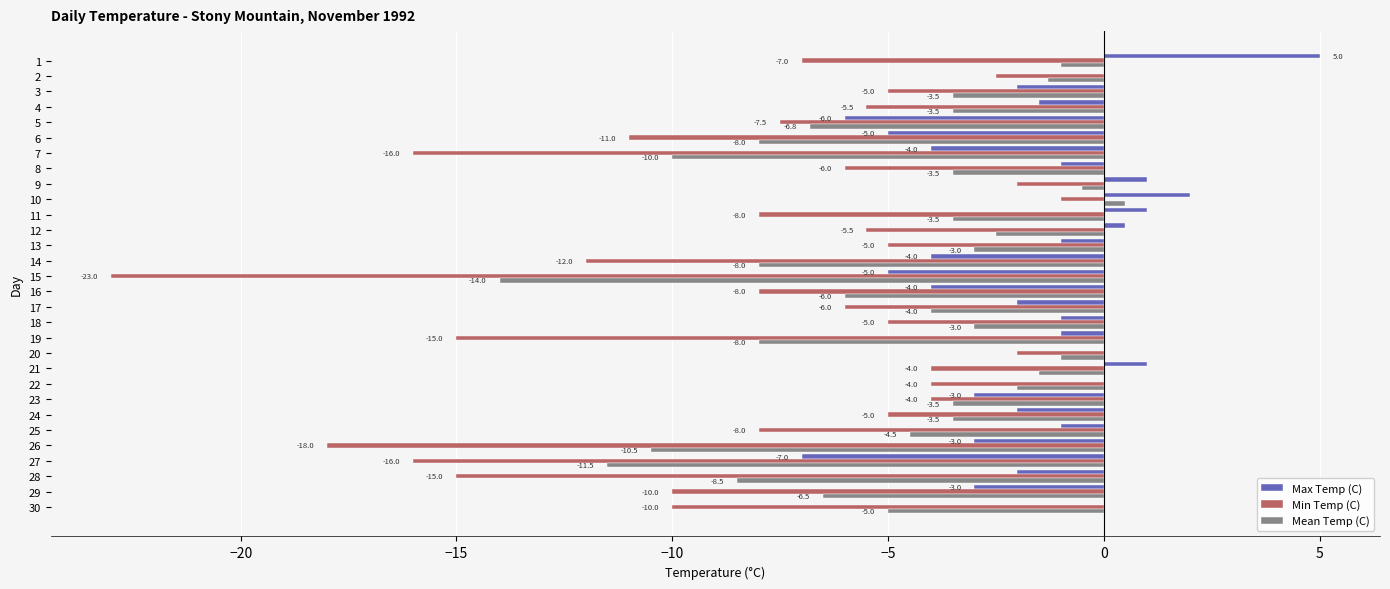

Which series changed the most between 2 and 7?

Min Temp (C)